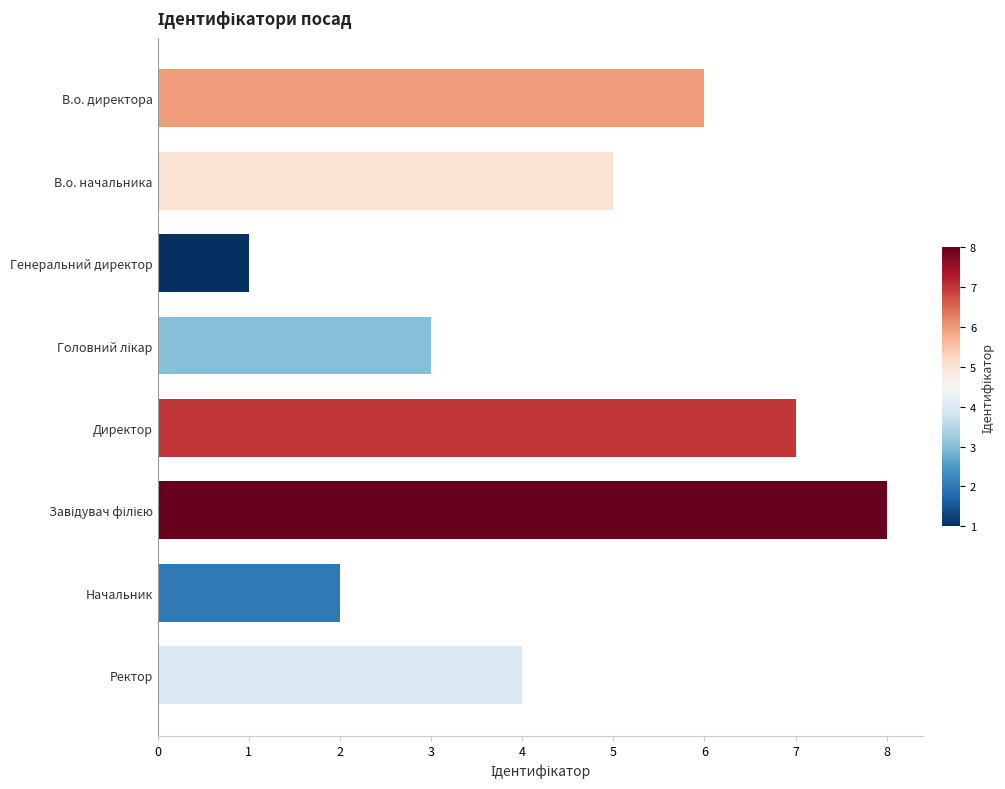

How many values are between 3 and 7?

5